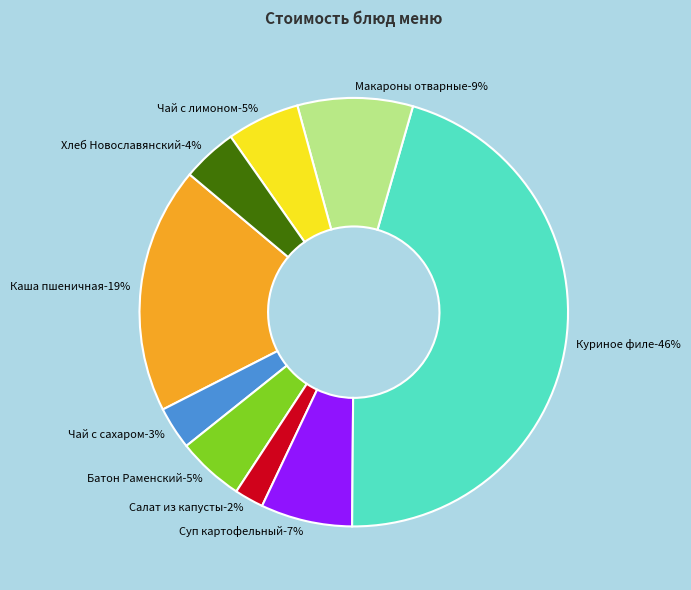

What portion of the pie excludes Чай с лимоном?

94.5%